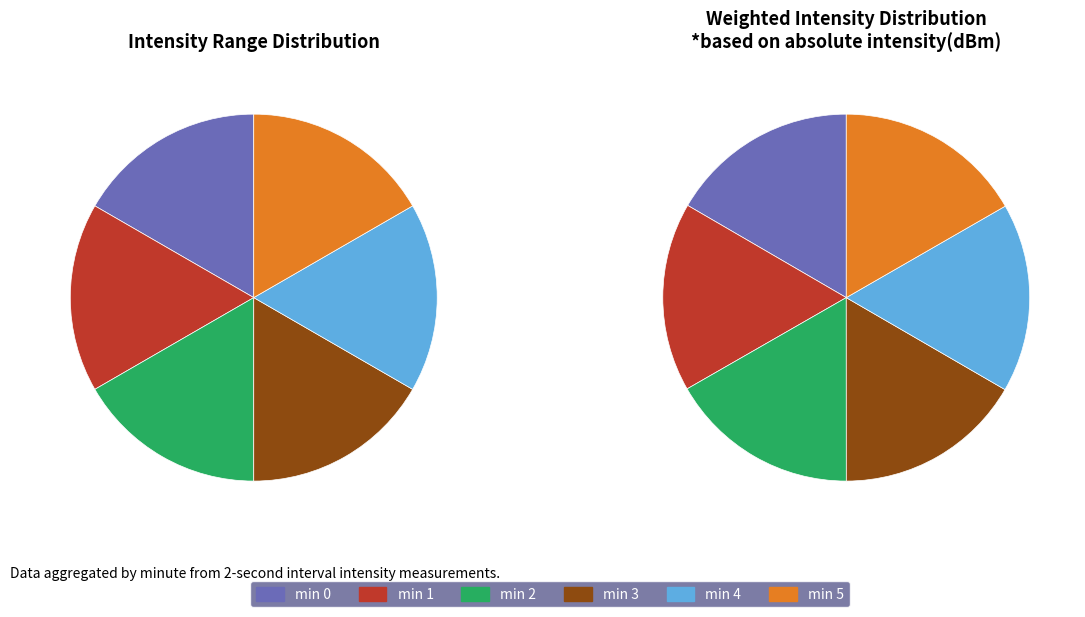

How many slices are in this pie chart?

6